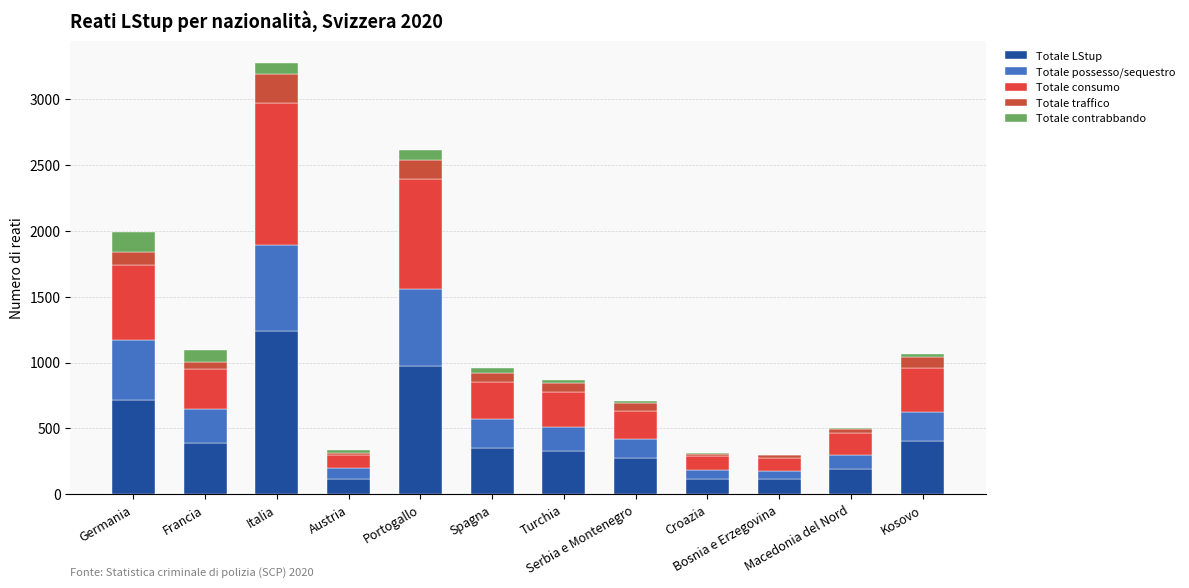

Count the number of data series in this chart.

5